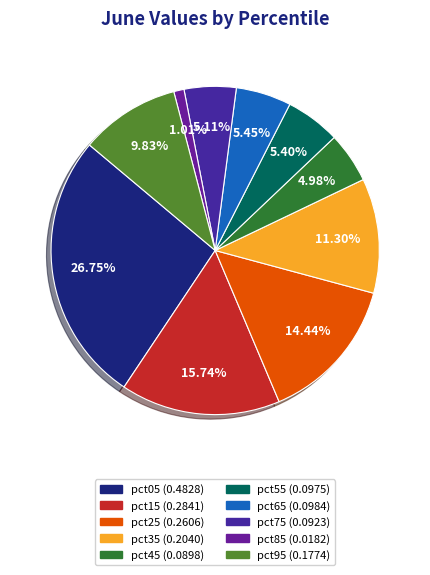

Between pct25 and pct35, which is larger?

pct25